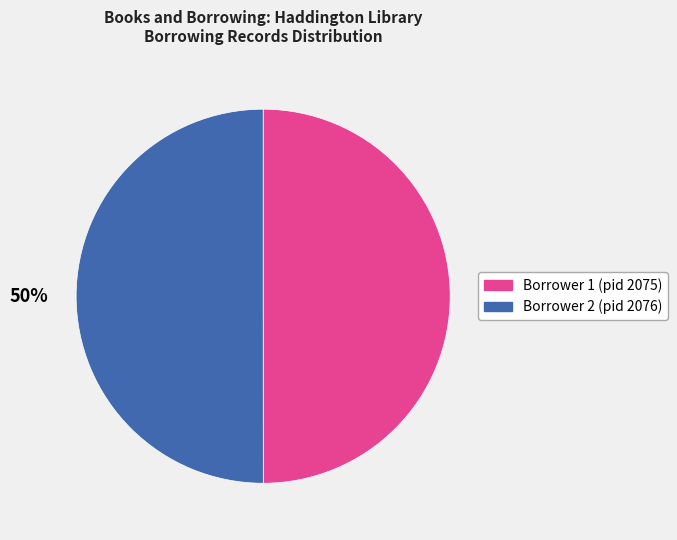

True or false: Borrower 2 (pid 2076) accounts for 50% of the total.

True